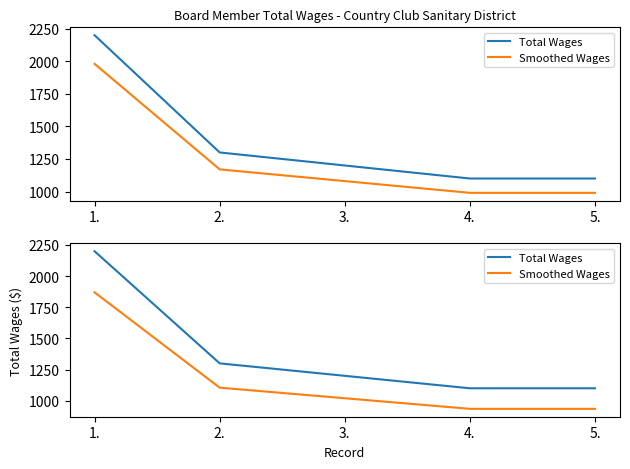

True or false: Smoothed Wages has a value of 935 at 5..

True